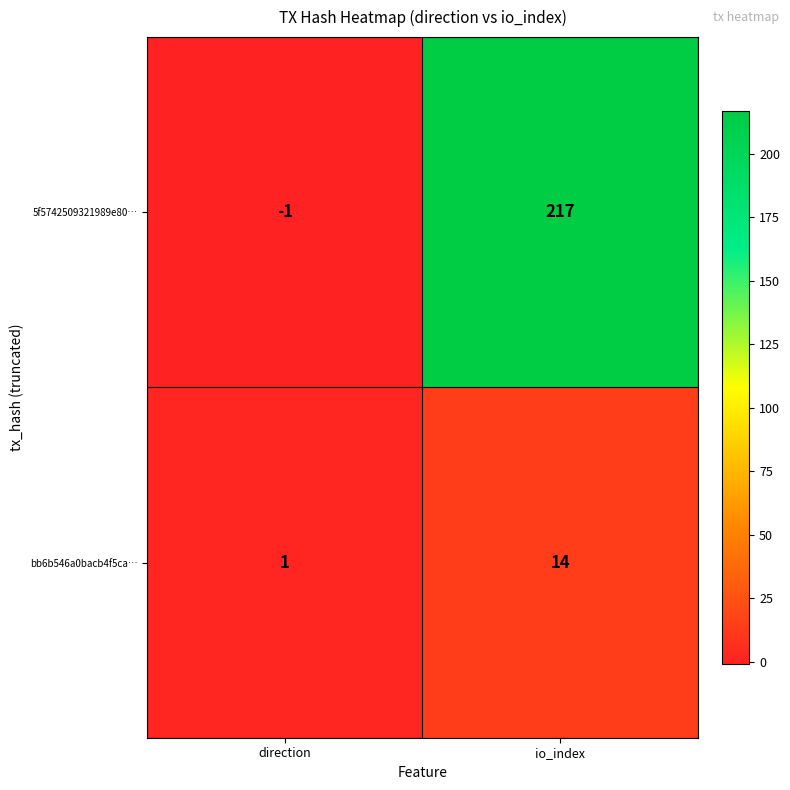

What value does the bb6b546a0bacb4f5ca… series have at io_index, to the nearest 10?

10